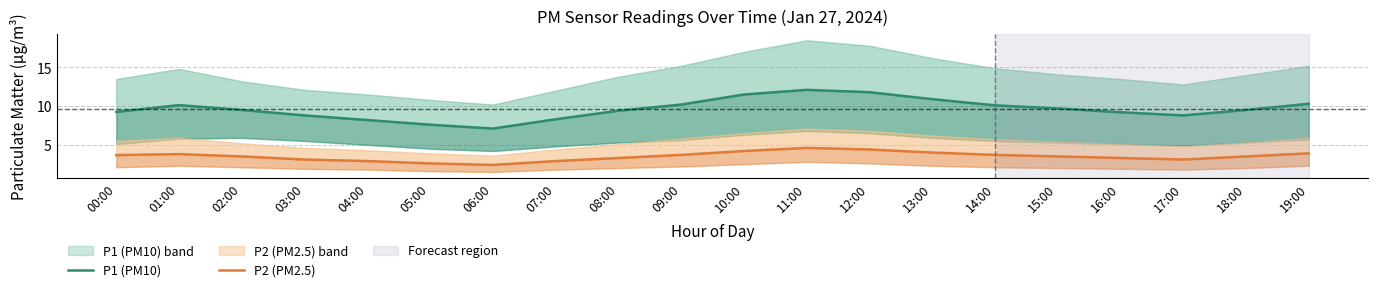

What position from the left is 05:00?

6